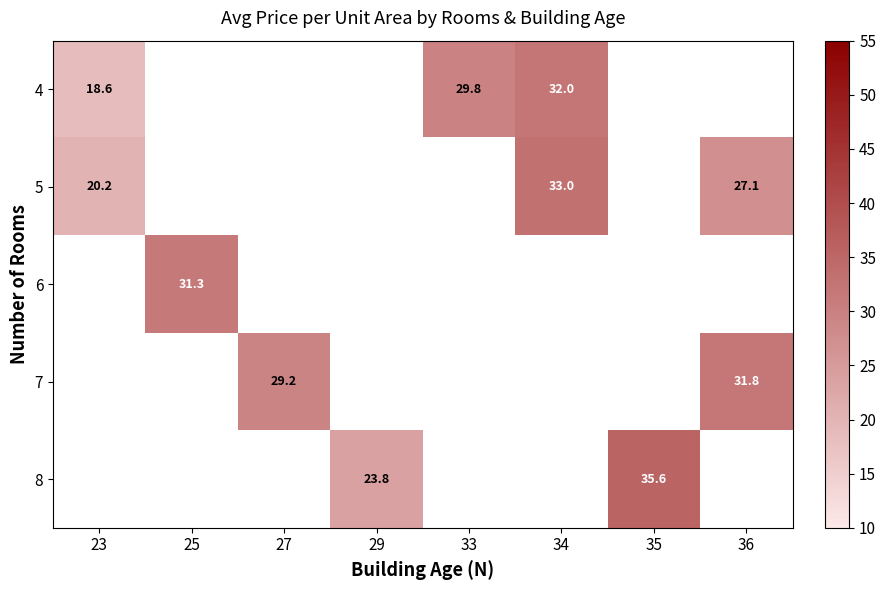

What is the difference between the 5 values at 23 and 36?

6.9